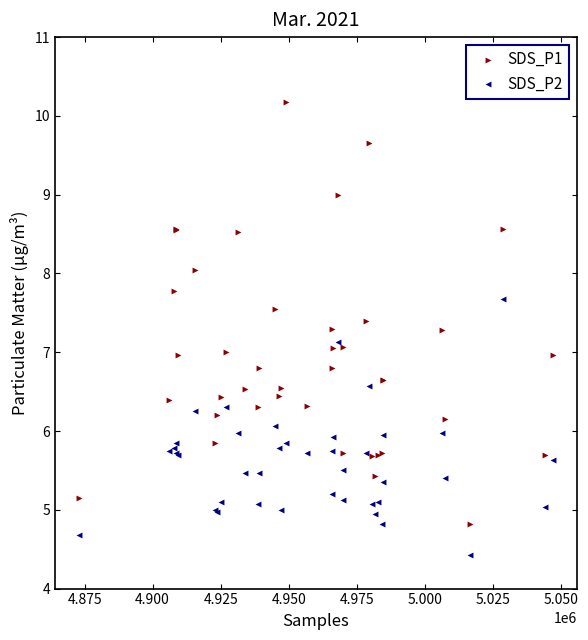

What is the X range (max minus min) for the scatter plot?

174281.0